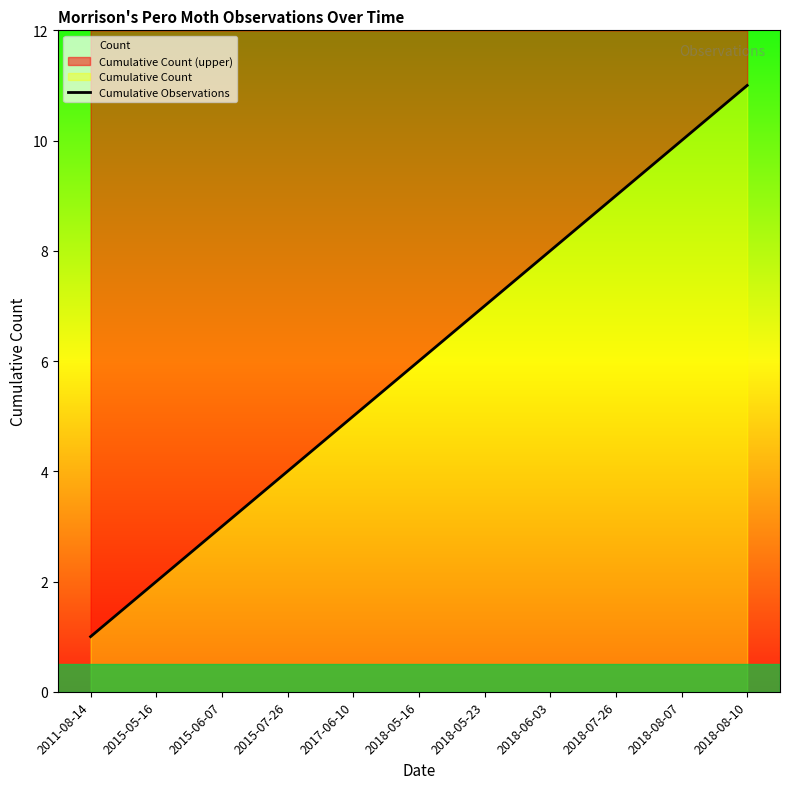

Between 2018-08-07 and 2015-06-07, which is larger?

2018-08-07